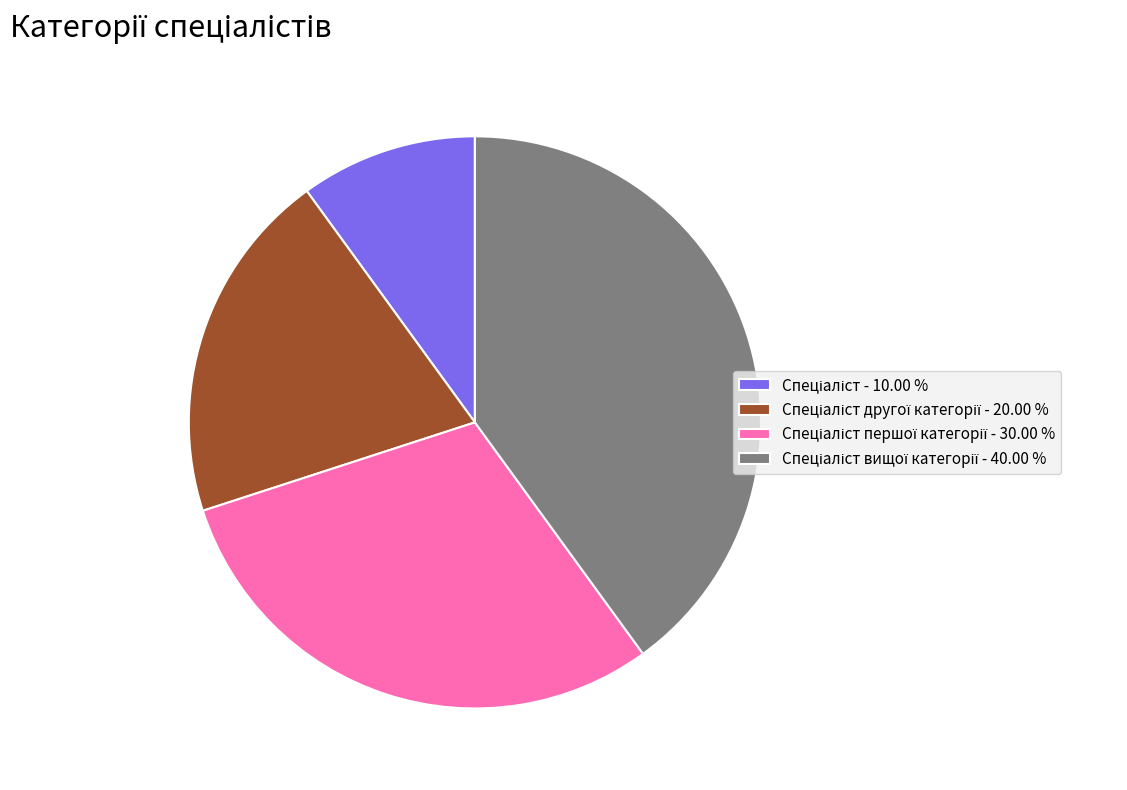

Is there any slice that represents more than half of the pie?

No